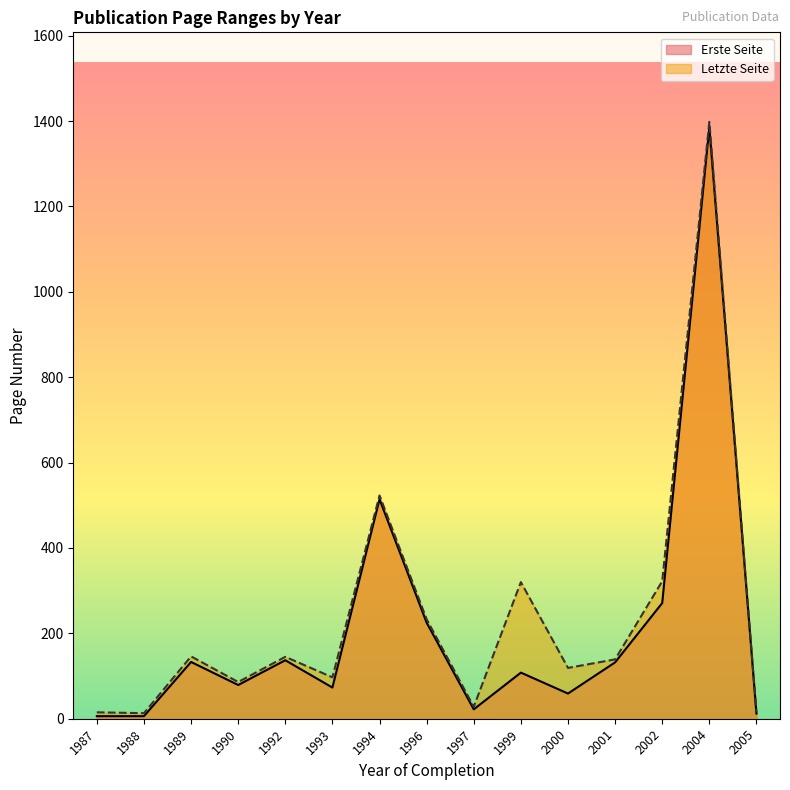

Where is Erste Seite nearest to the value 695?

1994